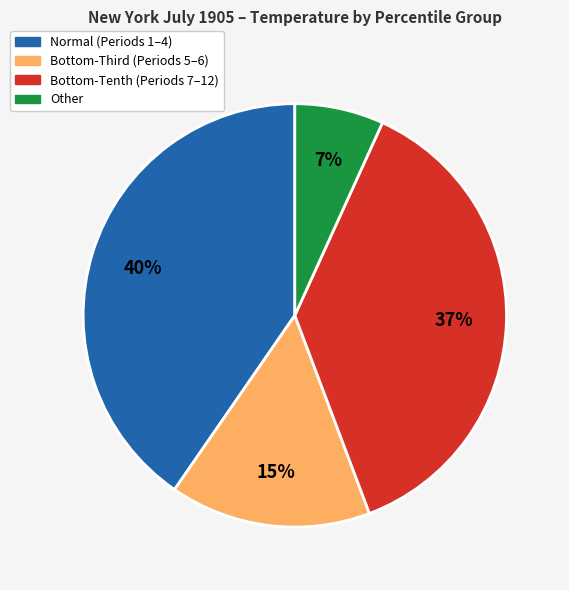

To the nearest percent, what percentage of the pie is Normal (Periods 1–4)?

40%